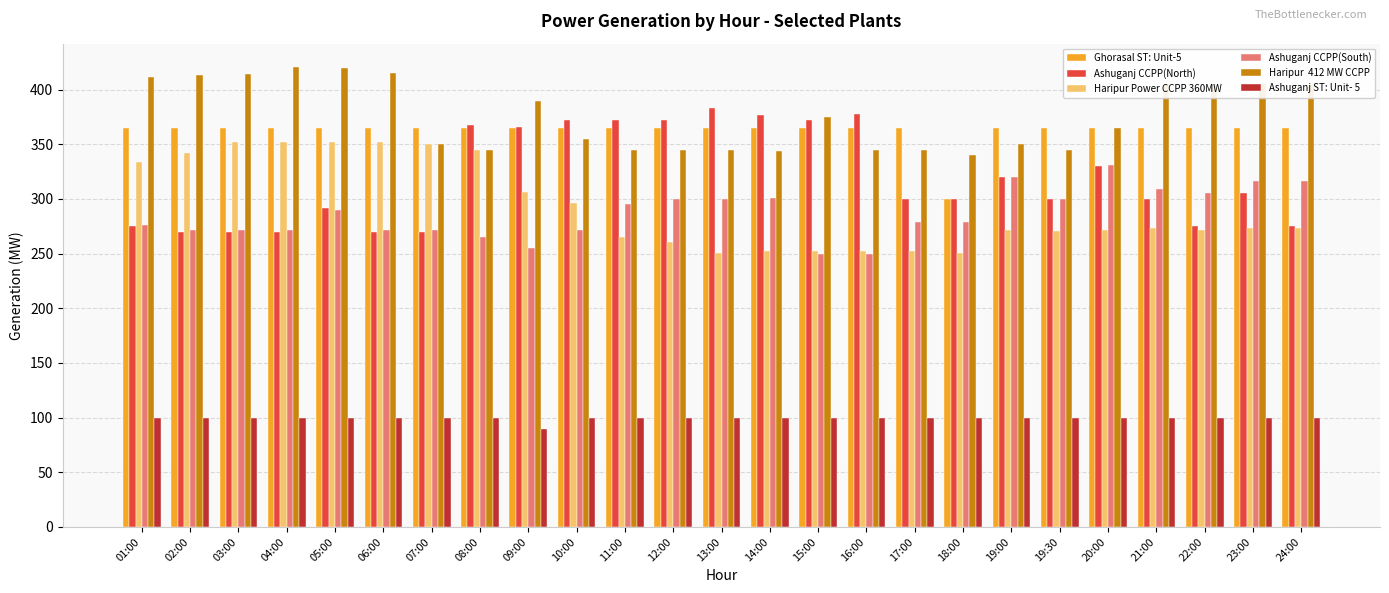

What is the label of the 24th bar from the right?

02:00